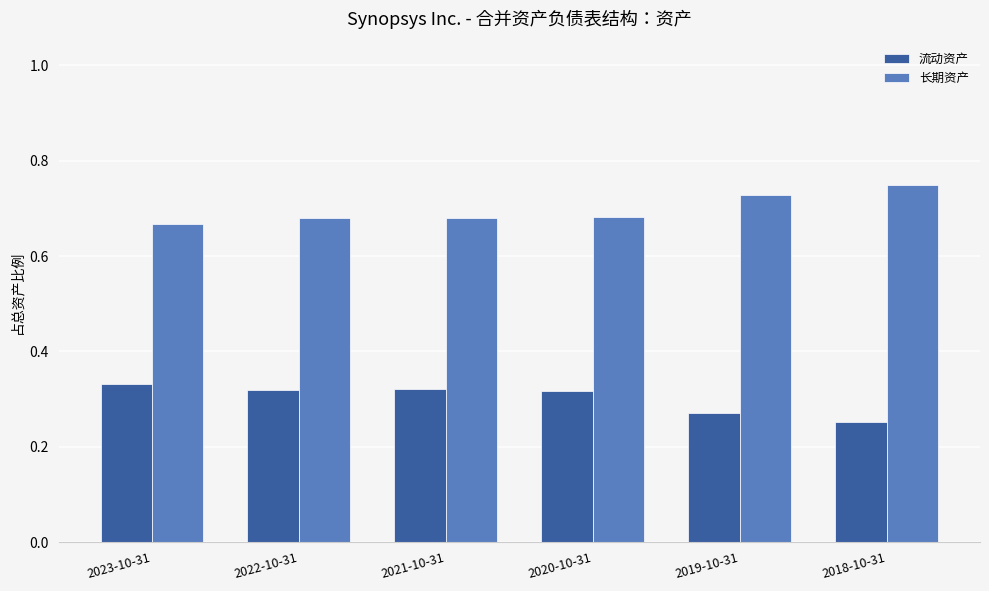

What is the sum of the 长期资产 values at 2021-10-31 and 2019-10-31?

1.4